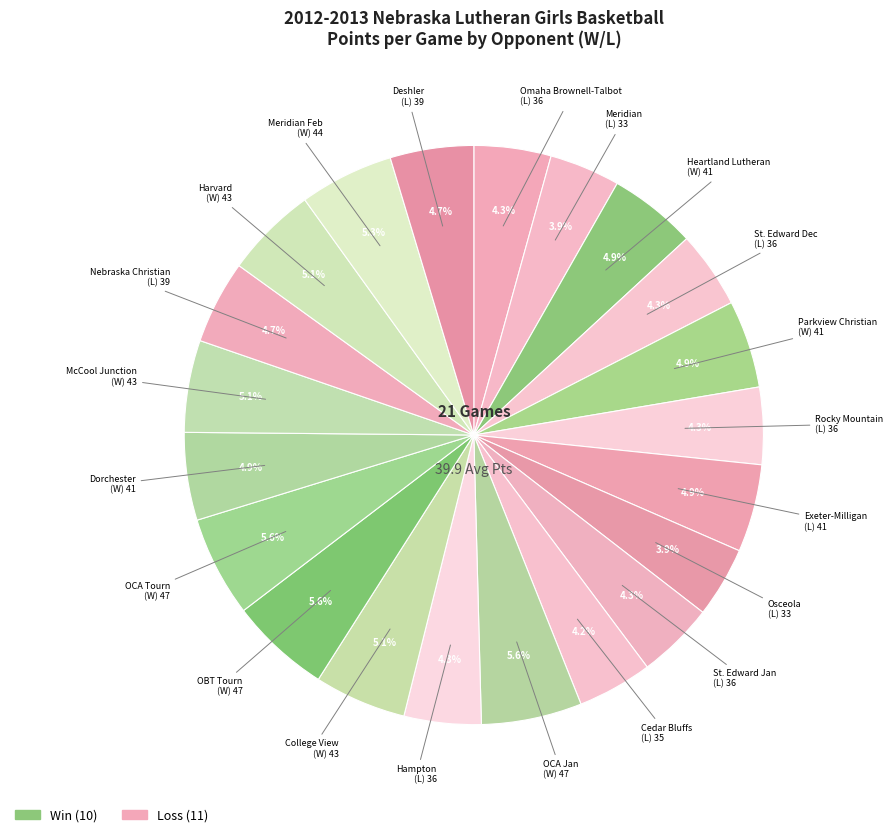

Is there any slice that represents more than half of the pie?

No